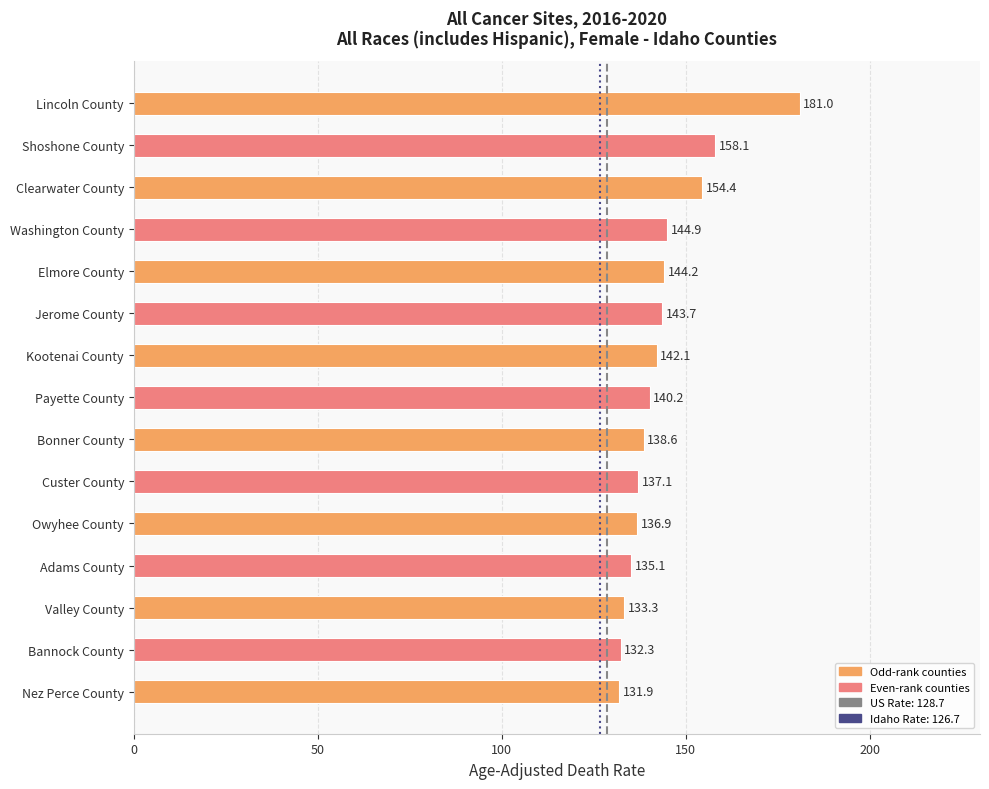

The value at Lincoln County is 181.0. True or false?

True